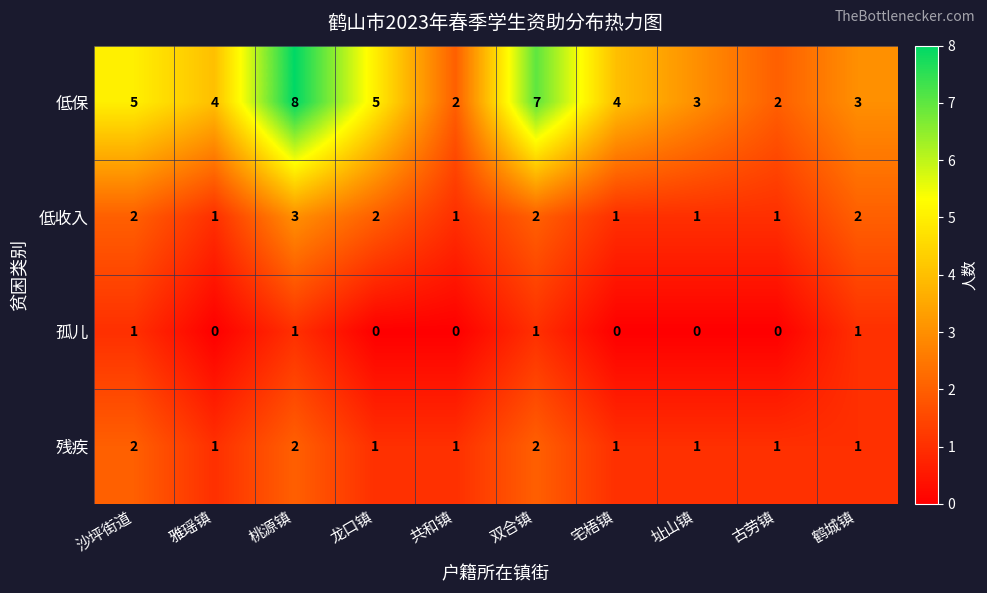

Which series changed the most between 沙坪街道 and 古劳镇?

低保